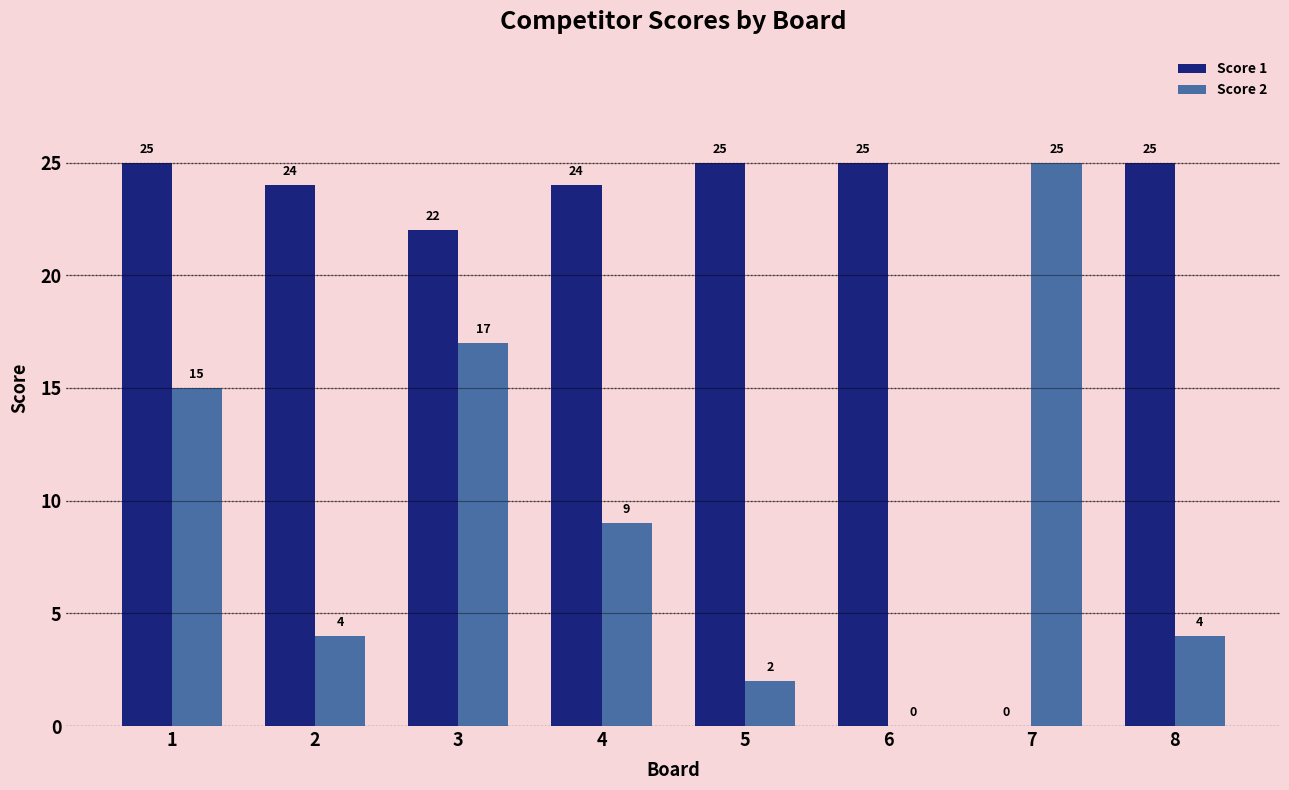

Is the value of Score 1 at 7 greater than the value of Score 2 at 3?

No